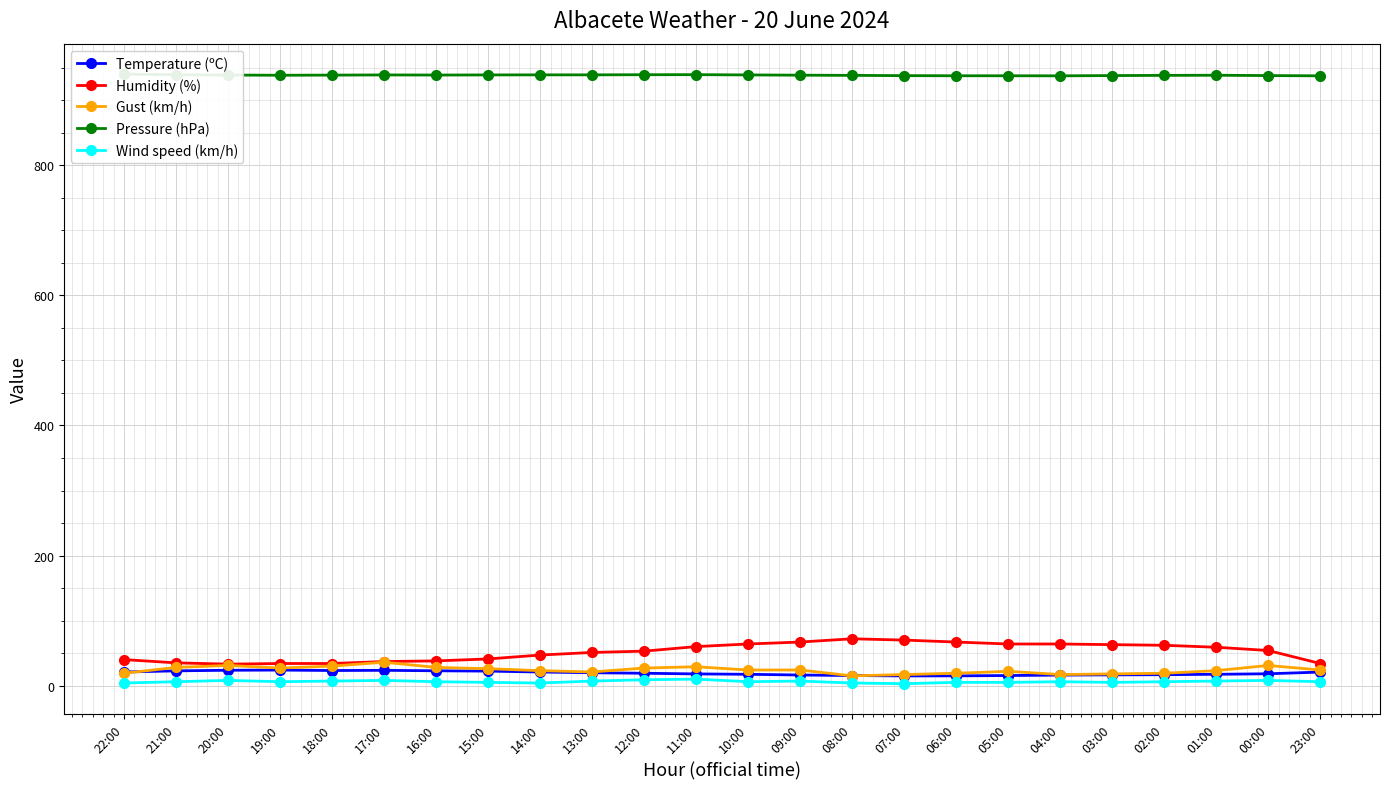

True or false: Pressure (hPa) and Wind speed (km/h) intersect in this chart.

False